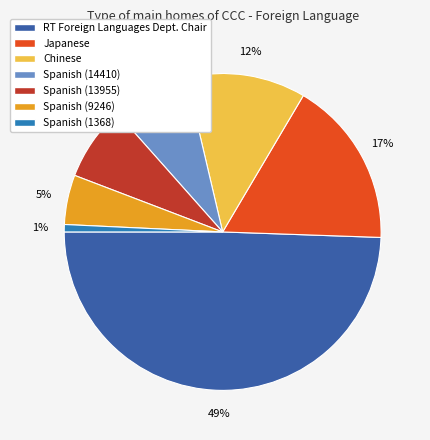

Which has a higher value, RT Foreign Languages Dept. Chair or Chinese?

RT Foreign Languages Dept. Chair